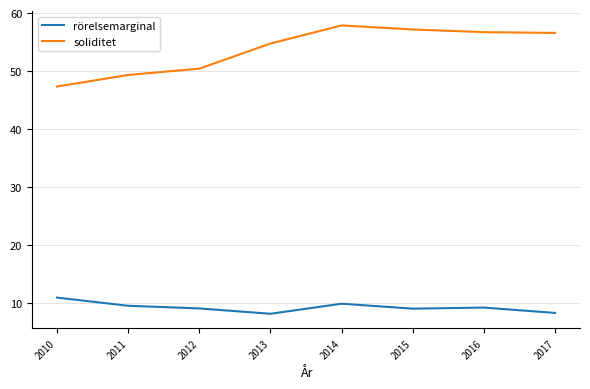

True or false: rörelsemarginal has more than 2 interior local peaks.

False